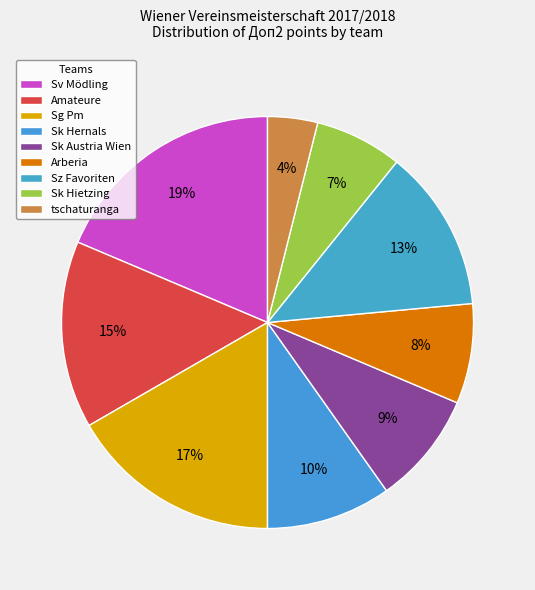

Count the number of slices in the pie.

9